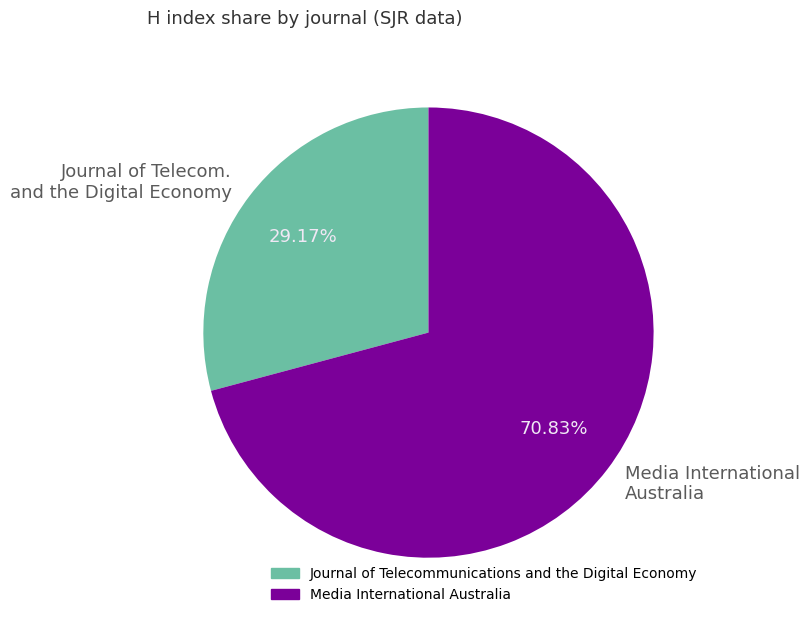

Approximately how many times larger is the value at Media International Australia compared to Journal of Telecom. and the Digital Economy?

2.4